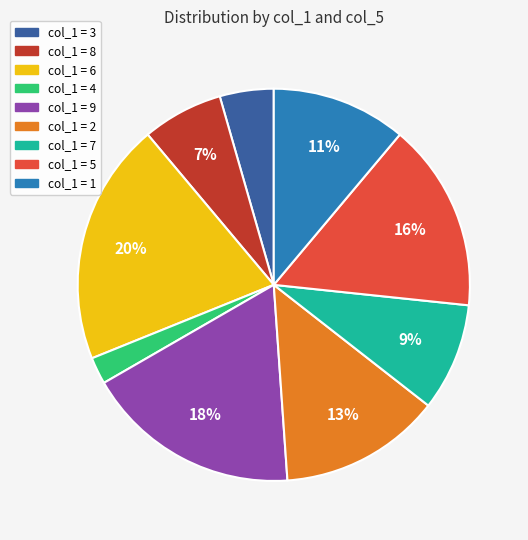

How many segments does this pie chart have?

9